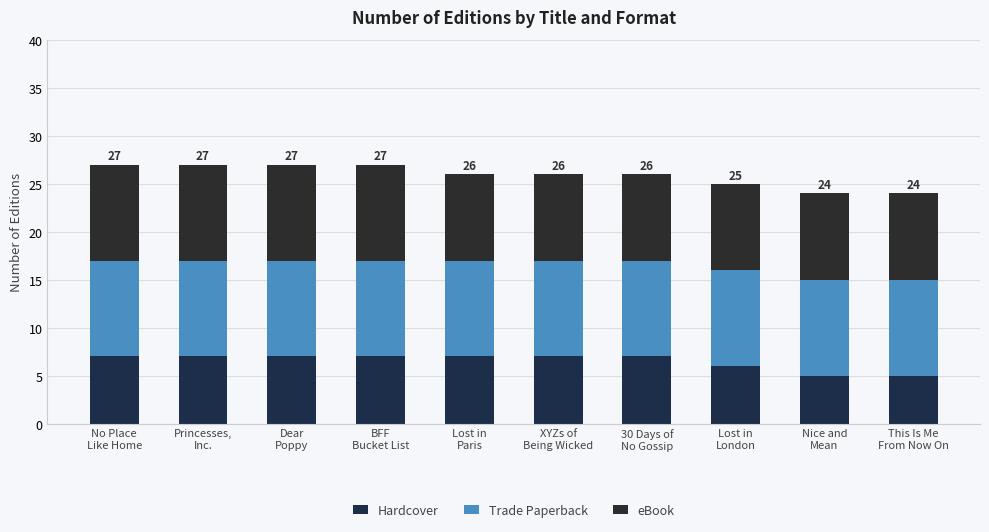

Where is eBook nearest to the value 9?

Lost in
Paris